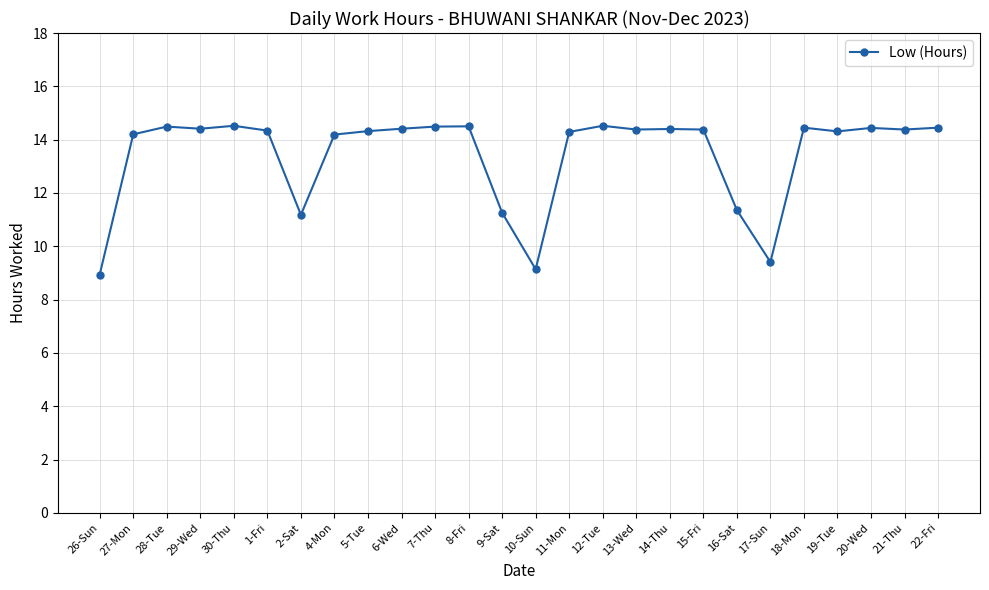

What is the sum of all values?

349.2